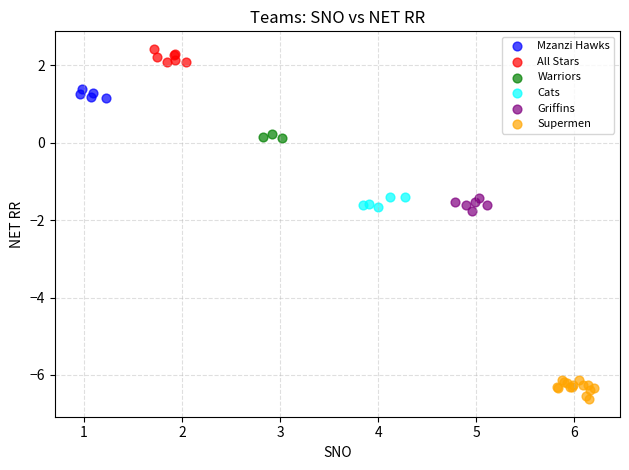

Which series contains the lowest Y value?

Supermen